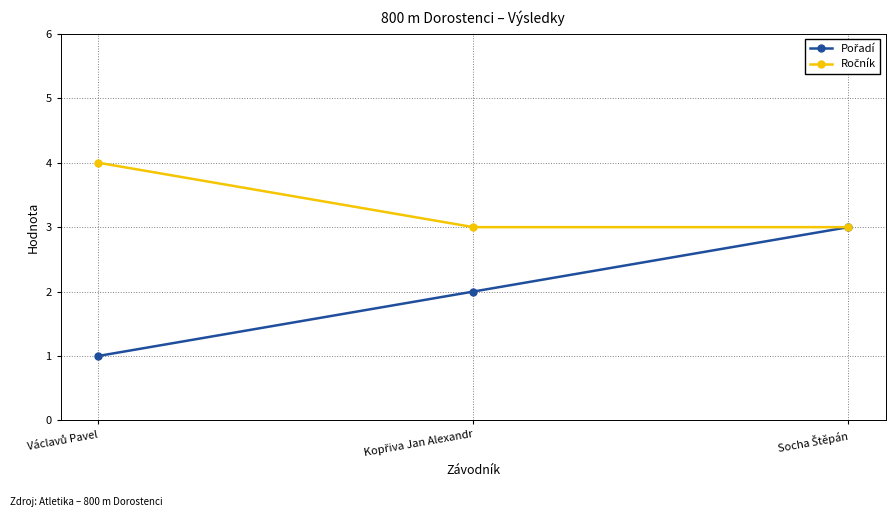

Does the chart have visible grid lines?

Yes